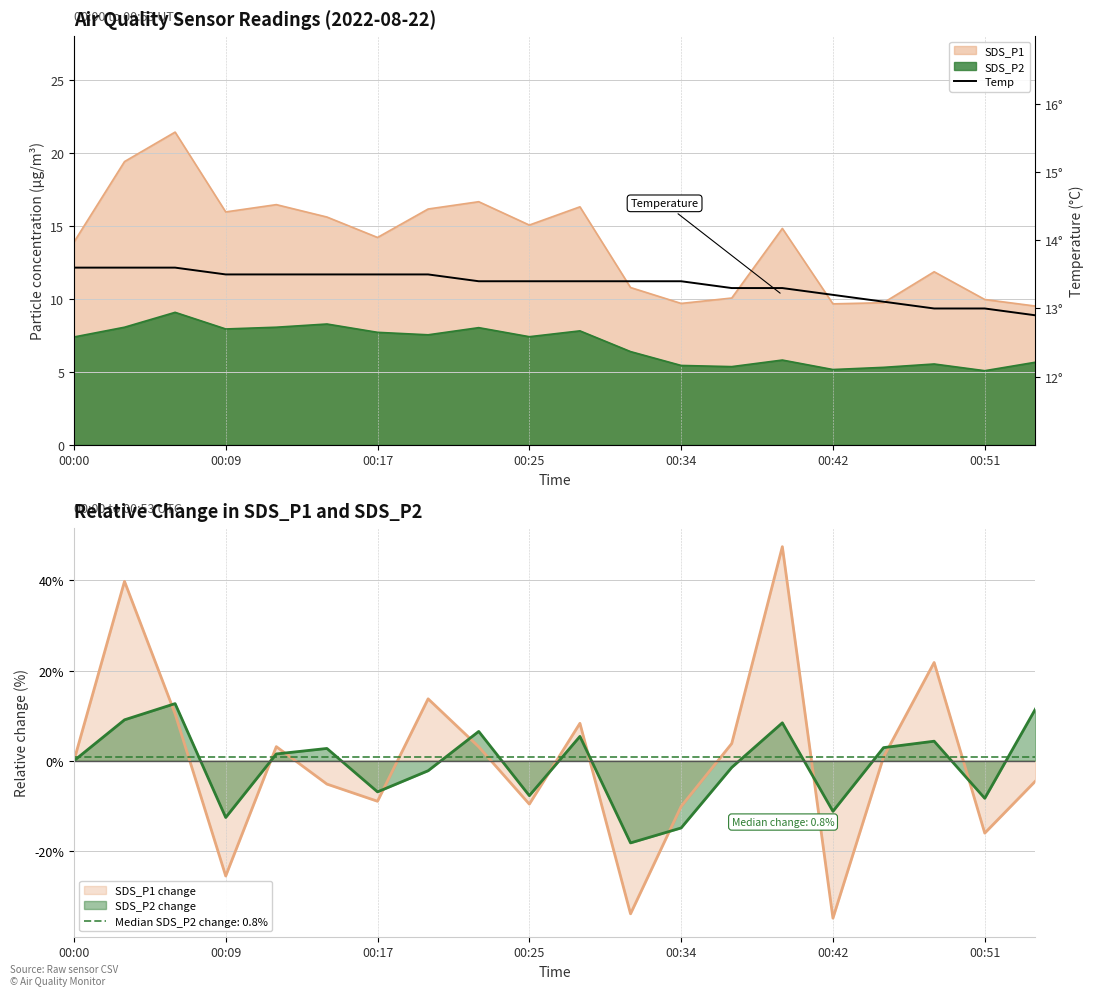

The chart shows a value of 19.3 at 00:09. True or false?

False